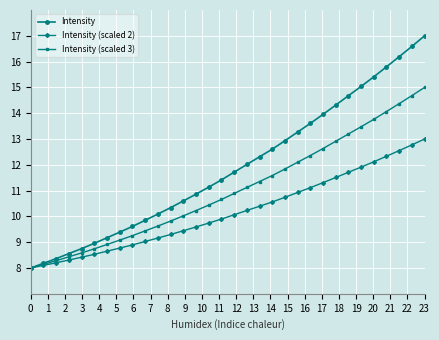

List the series in order of their overall mean, highest first.

Intensity, Intensity (scaled 3), Intensity (scaled 2)